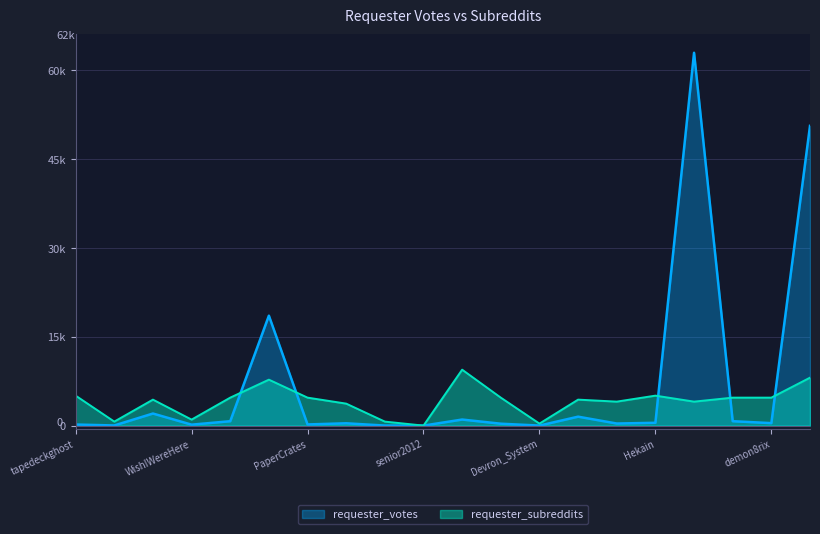

How many intersections are there between requester_subreddits and requester_votes?

5